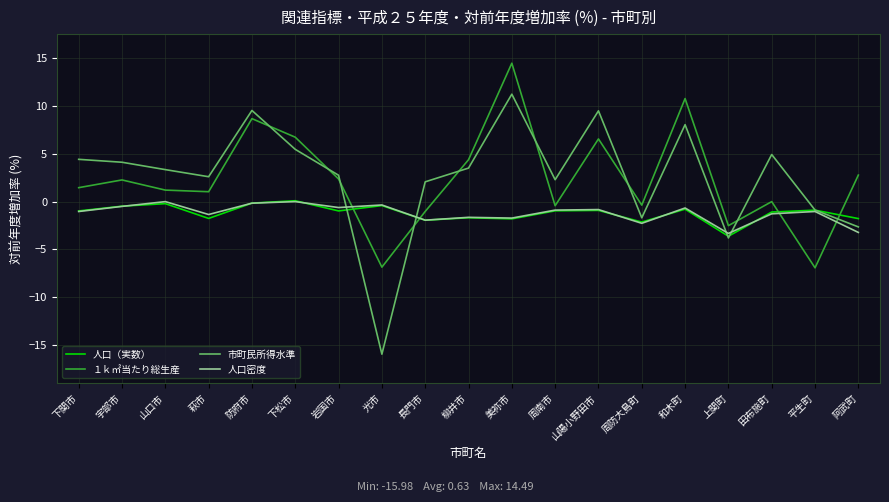

In 人口（実数）, how many points are lower than both neighbors (excluding endpoints)?

6